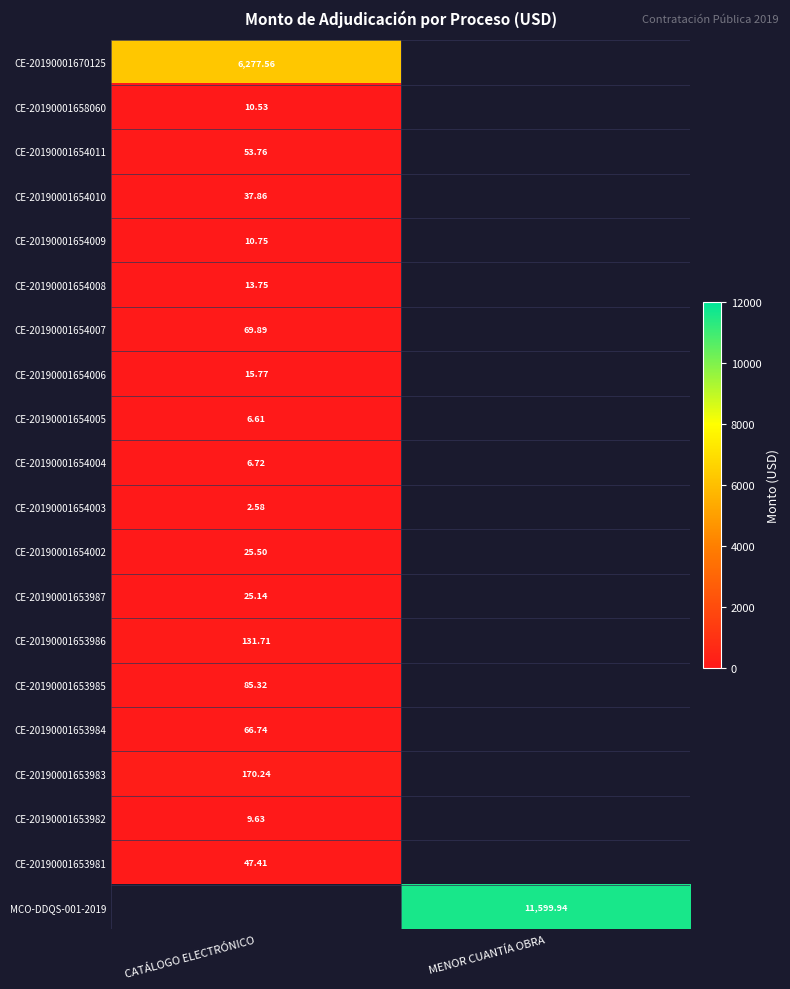

Is the value of CE-20190001654010 at CATÁLOGO ELECTRÓNICO greater than the value of CE-20190001653983 at CATÁLOGO ELECTRÓNICO?

No